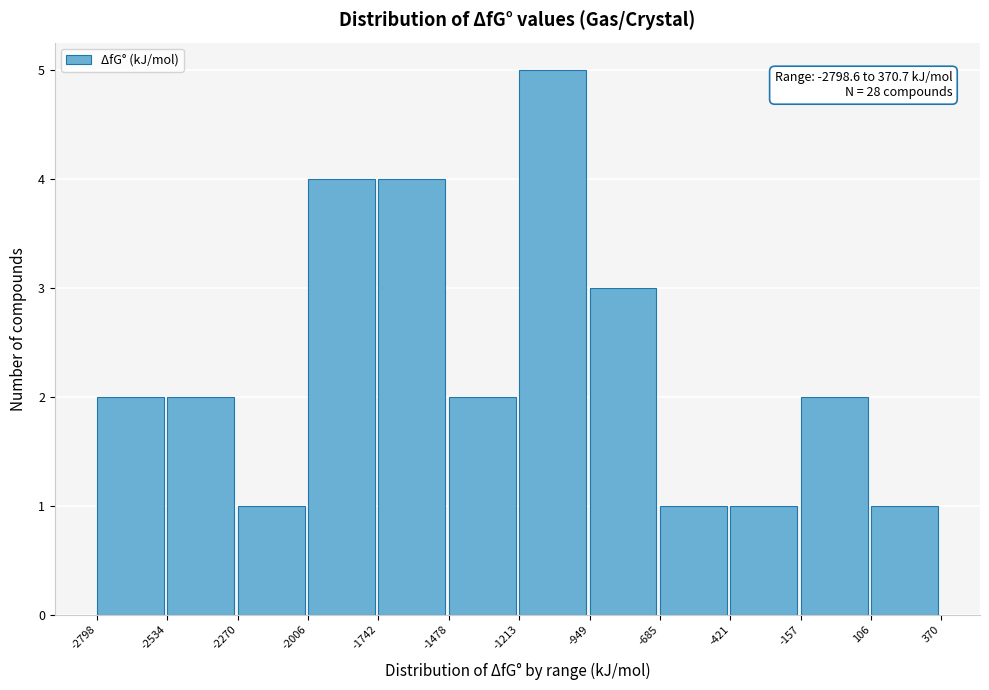

Which range on the x-axis has the tallest bar?

-1213 to -949